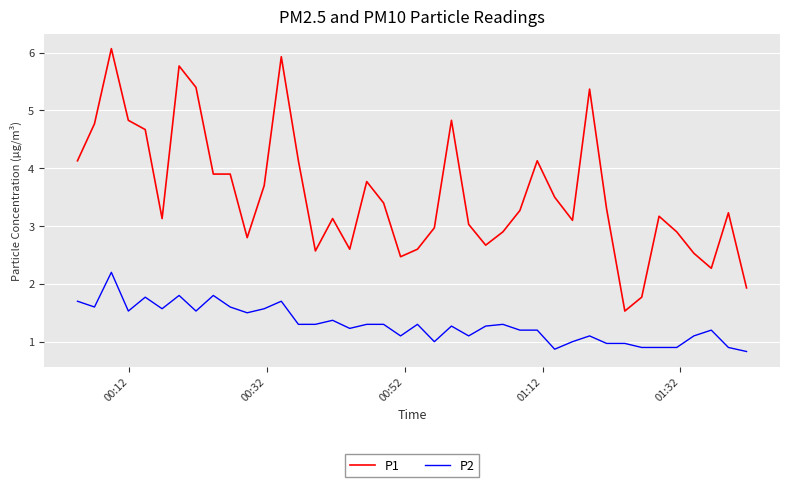

What is the highest value of the P2 series?

2.2